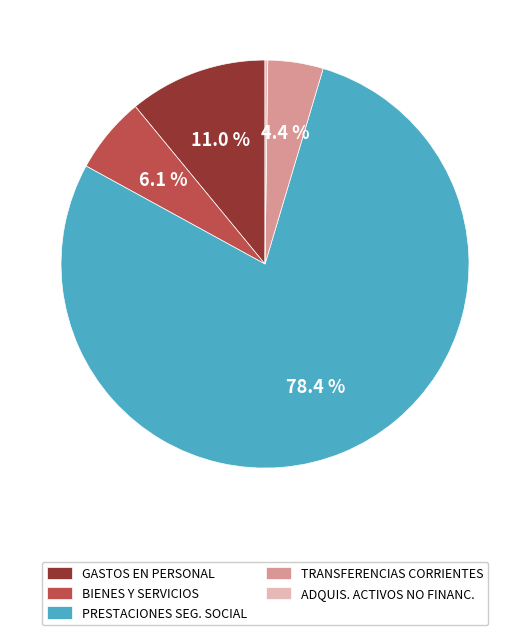

Which slice is the largest?

PRESTACIONES SEG. SOCIAL